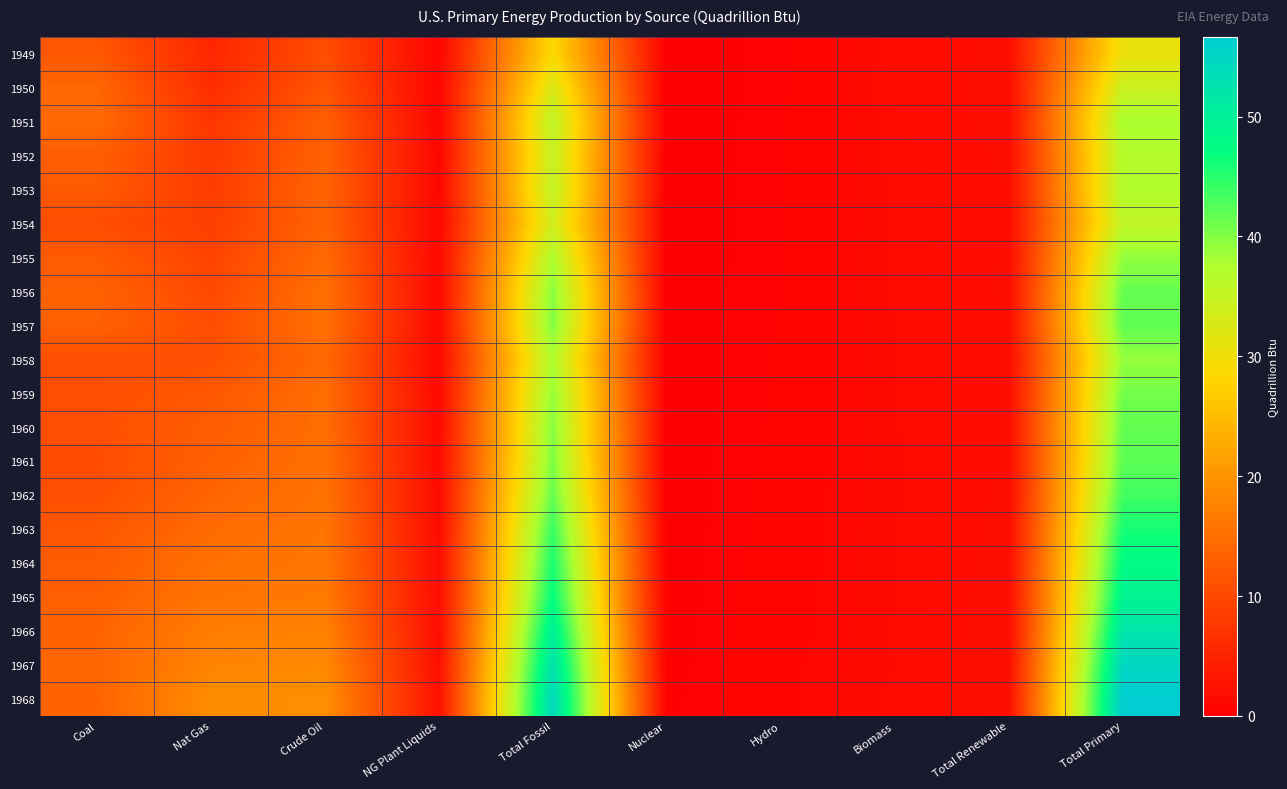

Reading left to right, what are all the values shown in this chart?

1949: Coal=12.0	Nat Gas=5.4	Crude Oil=10.7	NG Plant Liquids=0.7	Total Fossil=28.7	Nuclear=0.0	Hydro=0.3	Biomass=1.5	Total Renewable=1.9	Total Primary=30.6
1950: Coal=14.1	Nat Gas=6.2	Crude Oil=11.4	NG Plant Liquids=0.8	Total Fossil=32.6	Nuclear=0.0	Hydro=0.3	Biomass=1.6	Total Renewable=1.9	Total Primary=34.5
1951: Coal=14.4	Nat Gas=7.4	Crude Oil=13.0	NG Plant Liquids=0.9	Total Fossil=35.8	Nuclear=0.0	Hydro=0.4	Biomass=1.5	Total Renewable=1.9	Total Primary=37.7
1952: Coal=12.7	Nat Gas=8.0	Crude Oil=13.3	NG Plant Liquids=1.0	Total Fossil=35.0	Nuclear=0.0	Hydro=0.4	Biomass=1.5	Total Renewable=1.8	Total Primary=36.8
1953: Coal=12.3	Nat Gas=8.3	Crude Oil=13.7	NG Plant Liquids=1.1	Total Fossil=35.3	Nuclear=0.0	Hydro=0.4	Biomass=1.4	Total Renewable=1.8	Total Primary=37.1
1954: Coal=10.5	Nat Gas=8.7	Crude Oil=13.4	NG Plant Liquids=1.1	Total Fossil=33.8	Nuclear=0.0	Hydro=0.4	Biomass=1.4	Total Renewable=1.8	Total Primary=35.5
1955: Coal=12.4	Nat Gas=9.3	Crude Oil=14.4	NG Plant Liquids=1.2	Total Fossil=37.3	Nuclear=0.0	Hydro=0.4	Biomass=1.4	Total Renewable=1.8	Total Primary=39.2
1956: Coal=13.3	Nat Gas=10.0	Crude Oil=15.2	NG Plant Liquids=1.3	Total Fossil=39.8	Nuclear=0.0	Hydro=0.4	Biomass=1.4	Total Renewable=1.8	Total Primary=41.6
1957: Coal=13.1	Nat Gas=10.6	Crude Oil=15.2	NG Plant Liquids=1.3	Total Fossil=40.1	Nuclear=0.0	Hydro=0.5	Biomass=1.3	Total Renewable=1.8	Total Primary=41.9
1958: Coal=10.8	Nat Gas=10.9	Crude Oil=14.2	NG Plant Liquids=1.3	Total Fossil=37.2	Nuclear=0.0	Hydro=0.5	Biomass=1.3	Total Renewable=1.8	Total Primary=39.0
1959: Coal=10.8	Nat Gas=12.0	Crude Oil=14.9	NG Plant Liquids=1.4	Total Fossil=39.0	Nuclear=0.0	Hydro=0.5	Biomass=1.4	Total Renewable=1.8	Total Primary=40.9
1960: Coal=10.8	Nat Gas=12.7	Crude Oil=14.9	NG Plant Liquids=1.4	Total Fossil=39.9	Nuclear=0.0	Hydro=0.5	Biomass=1.3	Total Renewable=1.8	Total Primary=41.7
1961: Coal=10.4	Nat Gas=13.1	Crude Oil=15.2	NG Plant Liquids=1.5	Total Fossil=40.3	Nuclear=0.0	Hydro=0.5	Biomass=1.3	Total Renewable=1.8	Total Primary=42.1
1962: Coal=10.9	Nat Gas=13.7	Crude Oil=15.5	NG Plant Liquids=1.6	Total Fossil=41.7	Nuclear=0.0	Hydro=0.6	Biomass=1.3	Total Renewable=1.9	Total Primary=43.6
1963: Coal=11.8	Nat Gas=14.5	Crude Oil=16.0	NG Plant Liquids=1.7	Total Fossil=44.0	Nuclear=0.0	Hydro=0.6	Biomass=1.3	Total Renewable=1.9	Total Primary=46.0
1964: Coal=12.5	Nat Gas=15.3	Crude Oil=16.2	NG Plant Liquids=1.8	Total Fossil=45.8	Nuclear=0.0	Hydro=0.6	Biomass=1.3	Total Renewable=2.0	Total Primary=47.8
1965: Coal=13.1	Nat Gas=15.8	Crude Oil=16.5	NG Plant Liquids=1.9	Total Fossil=47.2	Nuclear=0.0	Hydro=0.7	Biomass=1.3	Total Renewable=2.0	Total Primary=49.3
1966: Coal=13.5	Nat Gas=17.0	Crude Oil=17.6	NG Plant Liquids=2.0	Total Fossil=50.0	Nuclear=0.1	Hydro=0.7	Biomass=1.4	Total Renewable=2.0	Total Primary=52.1
1967: Coal=13.8	Nat Gas=17.9	Crude Oil=18.7	NG Plant Liquids=2.1	Total Fossil=52.6	Nuclear=0.1	Hydro=0.8	Biomass=1.3	Total Renewable=2.1	Total Primary=54.8
1968: Coal=13.6	Nat Gas=19.1	Crude Oil=19.3	NG Plant Liquids=2.3	Total Fossil=54.3	Nuclear=0.1	Hydro=0.8	Biomass=1.4	Total Renewable=2.2	Total Primary=56.6